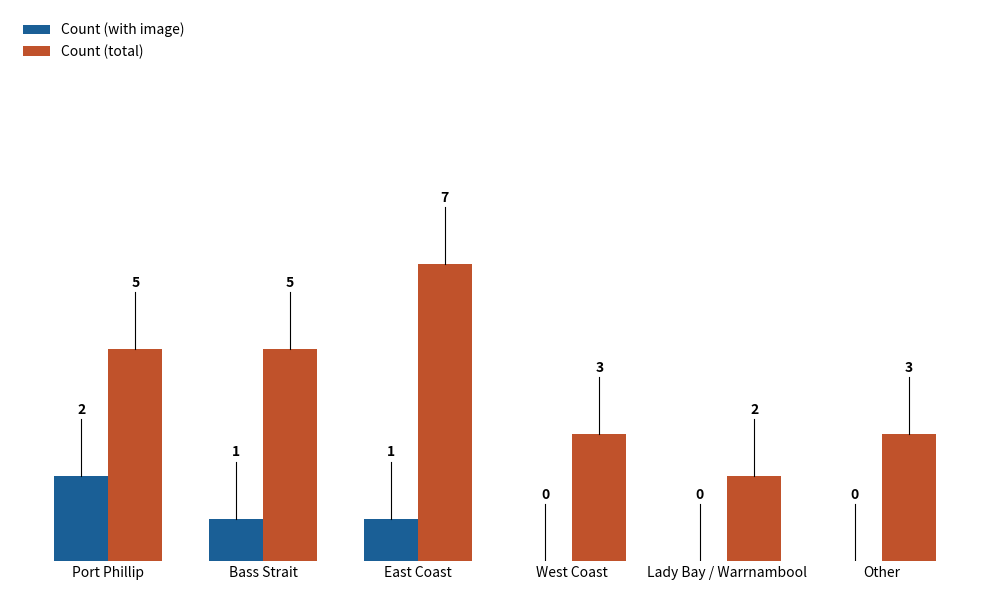

Between Port Phillip and East Coast, which series saw the biggest shift?

Count (total)